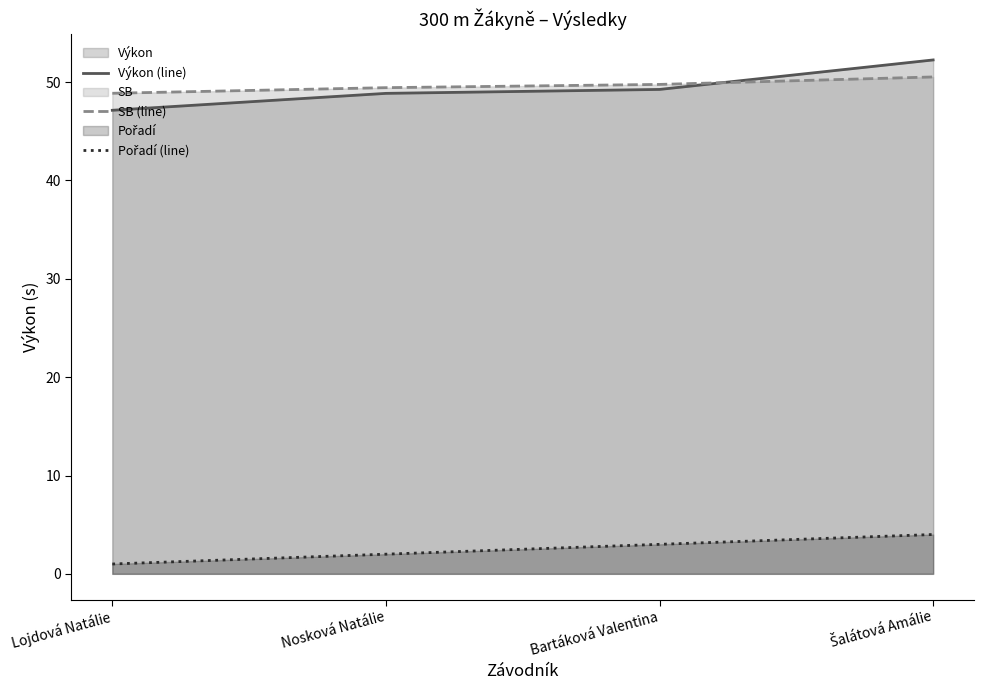

How many data points in Pořadí (line) are less than 3?

2